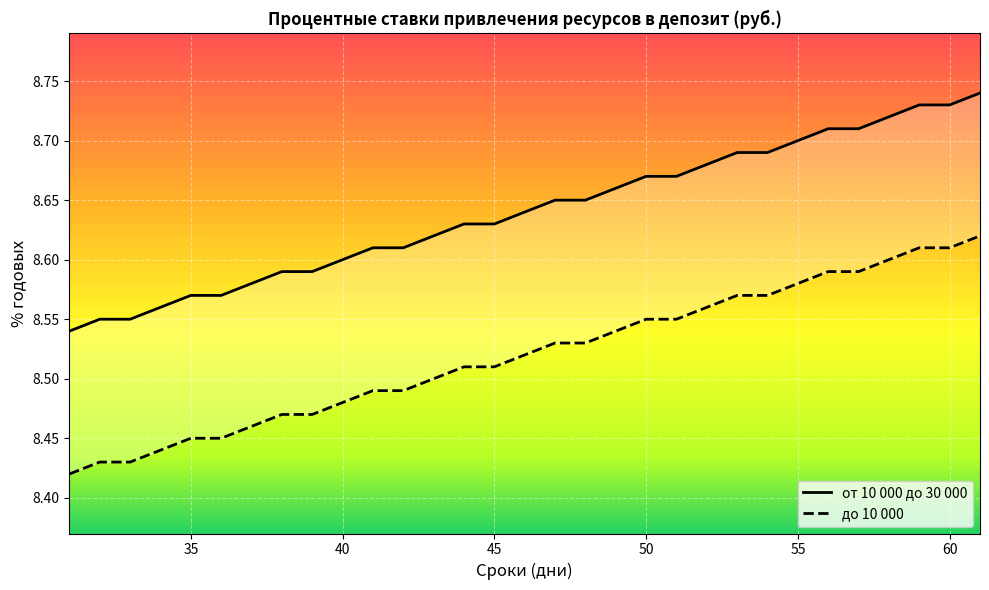

What is the sum of all до 10 000 values?

264.1